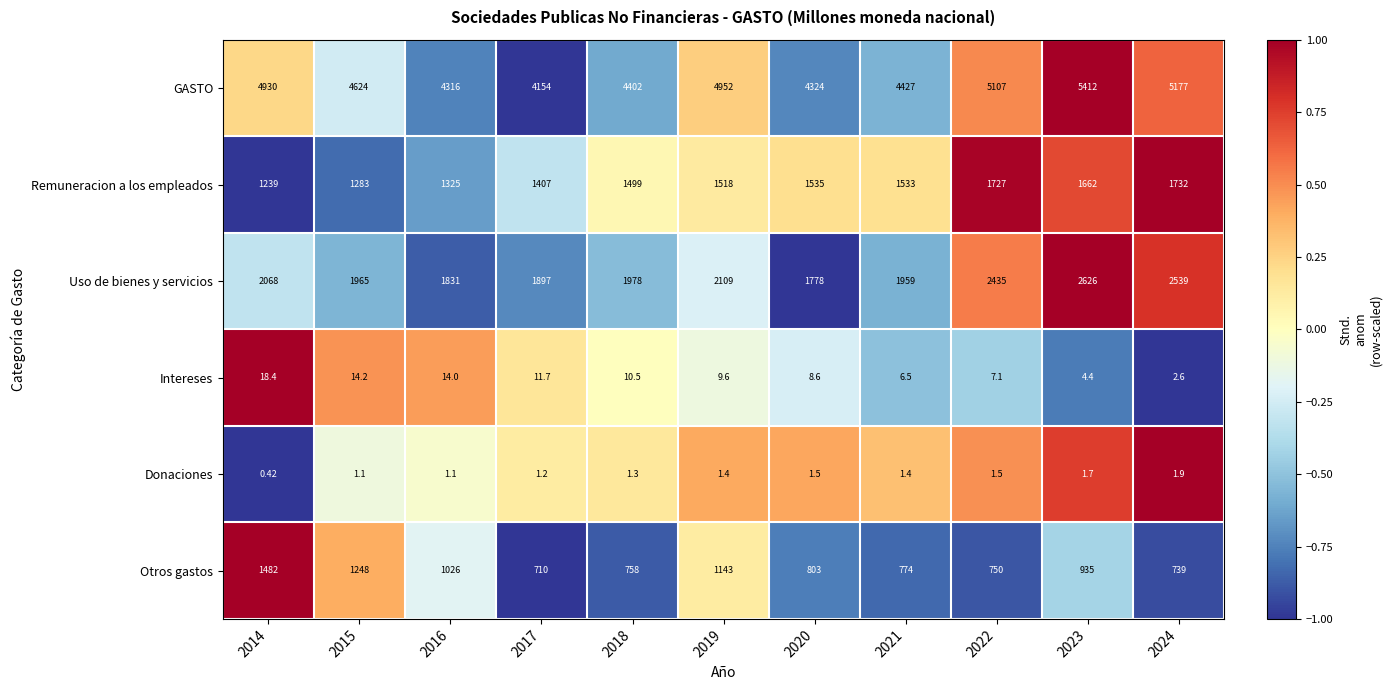

At how many categories does at least one series exceed 0?

11